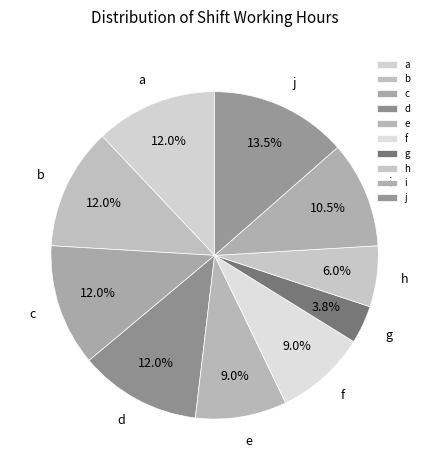

What is the ratio of the value at b to the value at e?

1.3